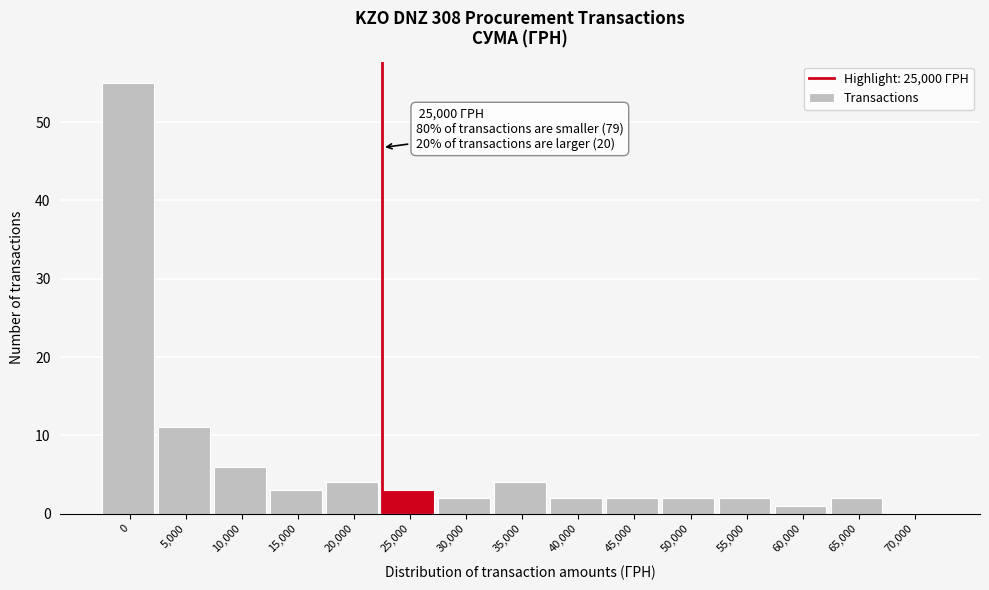

Reading left to right, extract all data points from this chart.

0=55	5,000=11	10,000=6	15,000=3	20,000=4	25,000=3	30,000=2	35,000=4	40,000=2	45,000=2	50,000=2	55,000=2	60,000=1	65,000=2	70,000=0